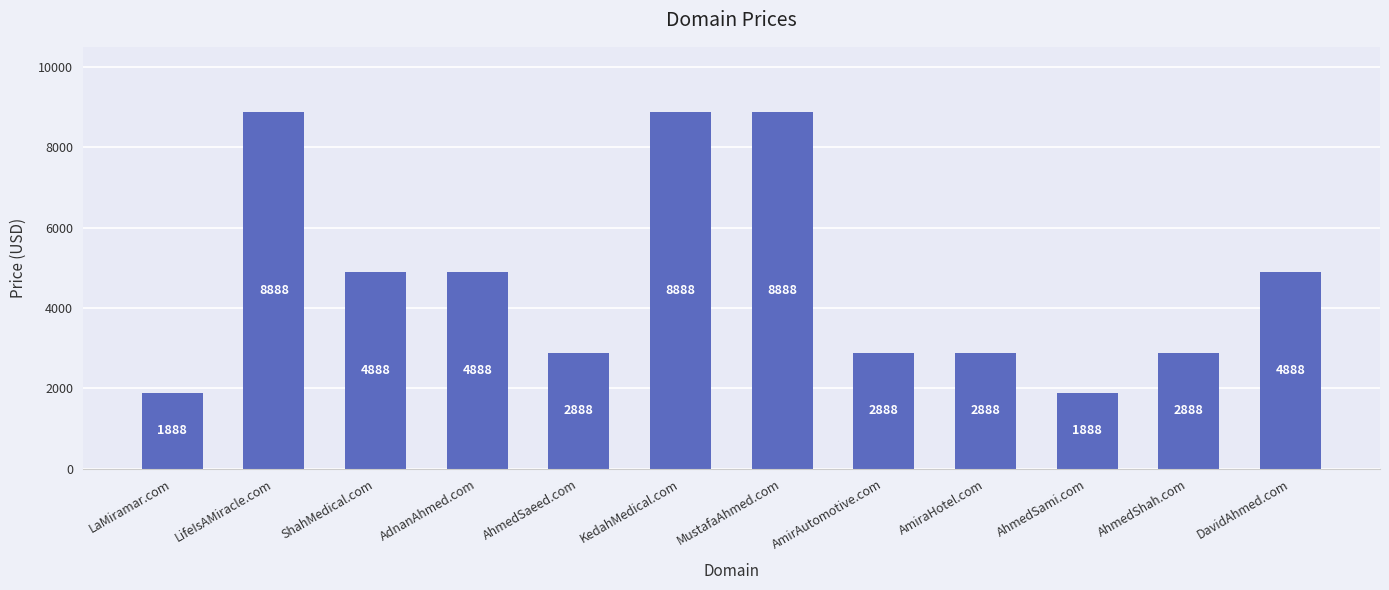

What is the difference between the maximum and minimum values?

7000